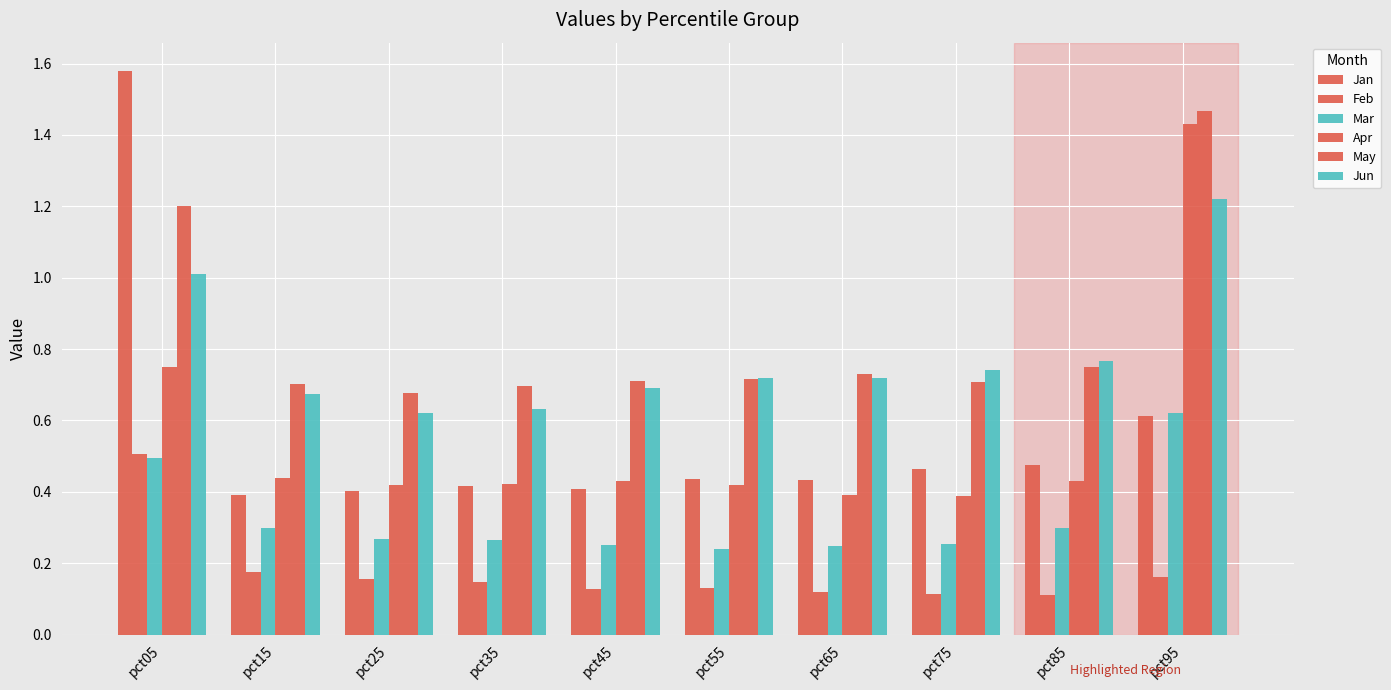

Reading left to right, list all the values displayed in this chart.

Jan: 1.6	0.4	0.4	0.4	0.4	0.4	0.4	0.5	0.5	0.6
Feb: 0.5	0.2	0.2	0.1	0.1	0.1	0.1	0.1	0.1	0.2
Mar: 0.5	0.3	0.3	0.3	0.3	0.2	0.2	0.3	0.3	0.6
Apr: 0.8	0.4	0.4	0.4	0.4	0.4	0.4	0.4	0.4	1.4
May: 1.2	0.7	0.7	0.7	0.7	0.7	0.7	0.7	0.7	1.5
Jun: 1.0	0.7	0.6	0.6	0.7	0.7	0.7	0.7	0.8	1.2